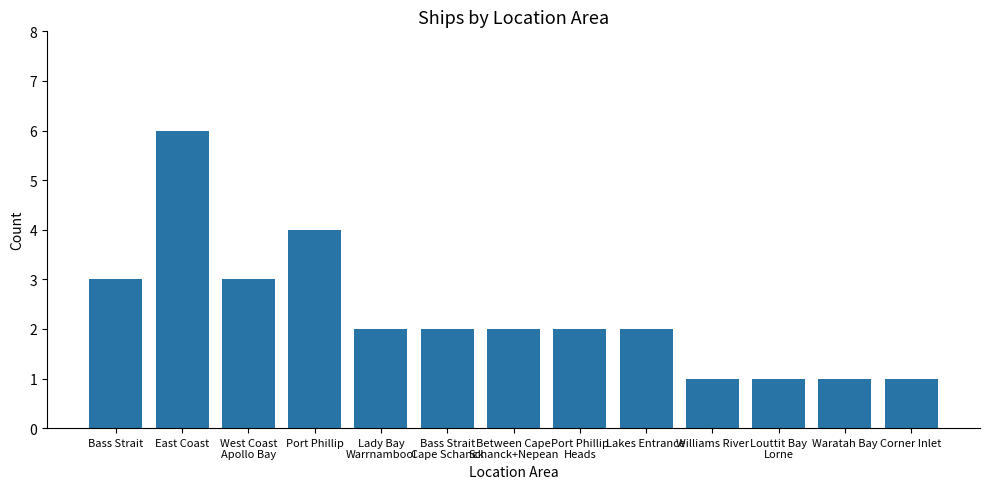

The value at Bass Strait is 4. True or false?

False